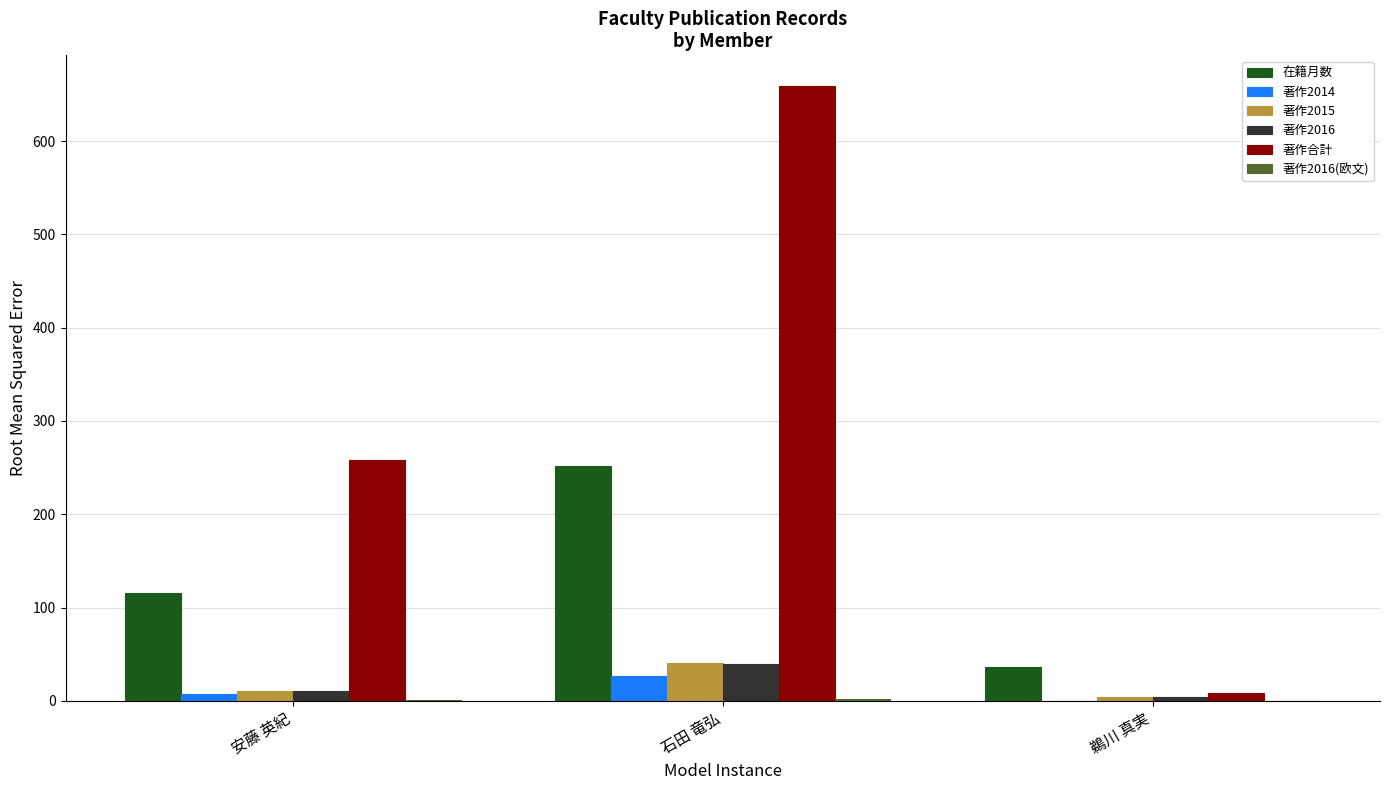

At which label is 著作2014 closest to 13?

安藤 英紀